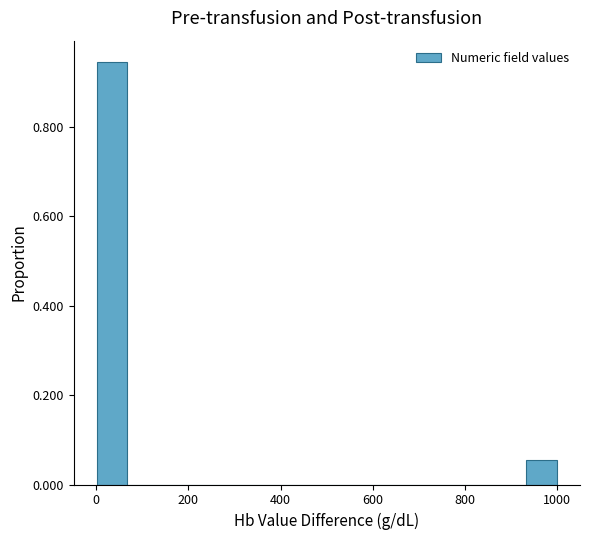

Read against the x-axis, roughly where is the centre of the tallest bar?

40